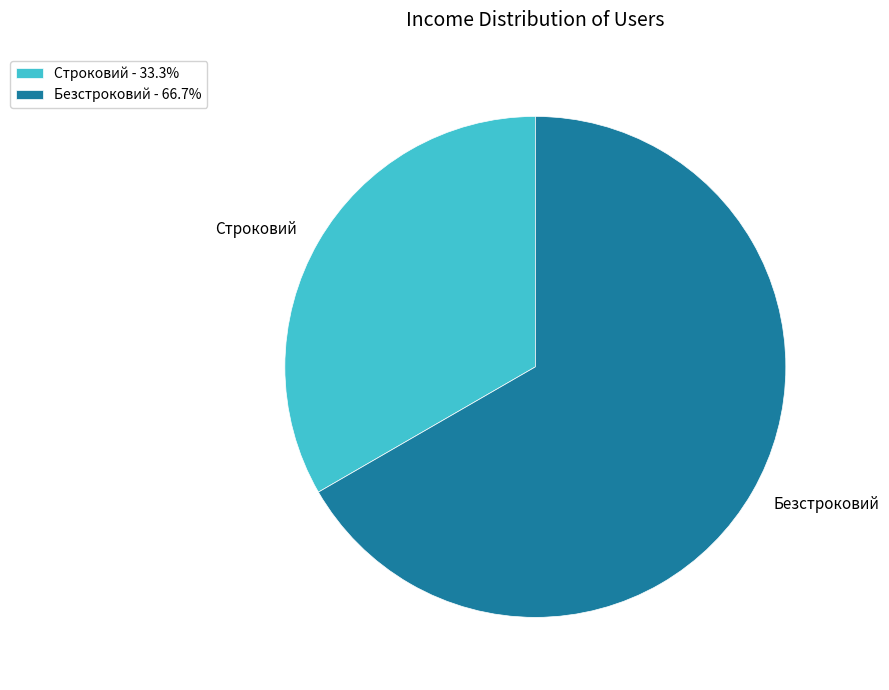

Count the number of slices in the pie.

2